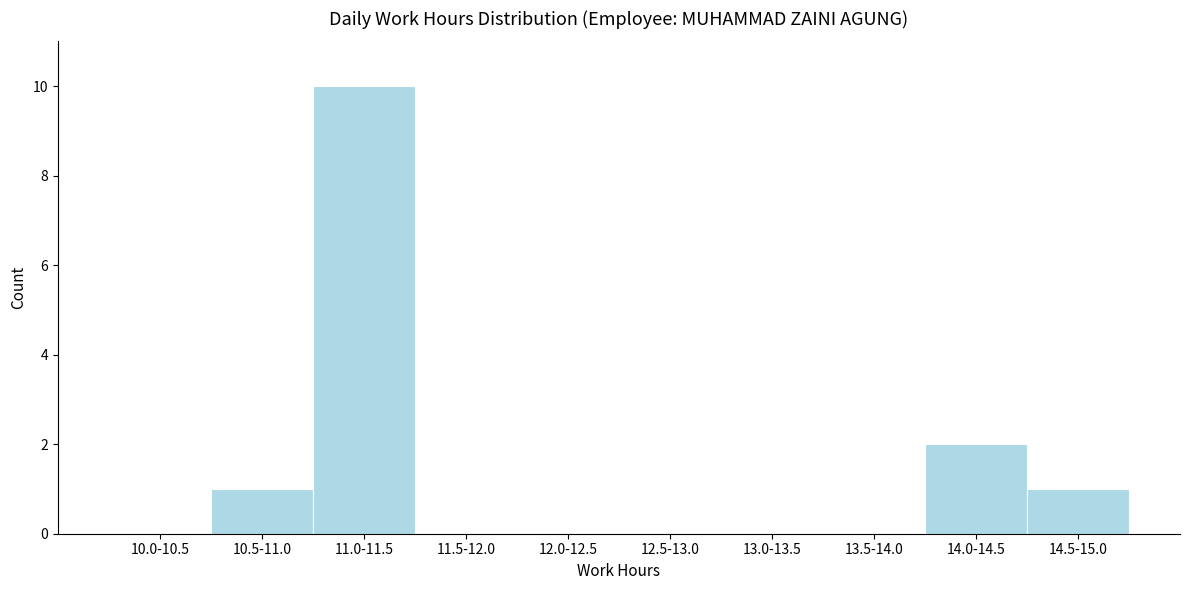

Reading left to right, what are all the values shown in this chart?

10.0-10.5=0	10.5-11.0=1	11.0-11.5=10	11.5-12.0=0	12.0-12.5=0	12.5-13.0=0	13.0-13.5=0	13.5-14.0=0	14.0-14.5=2	14.5-15.0=1